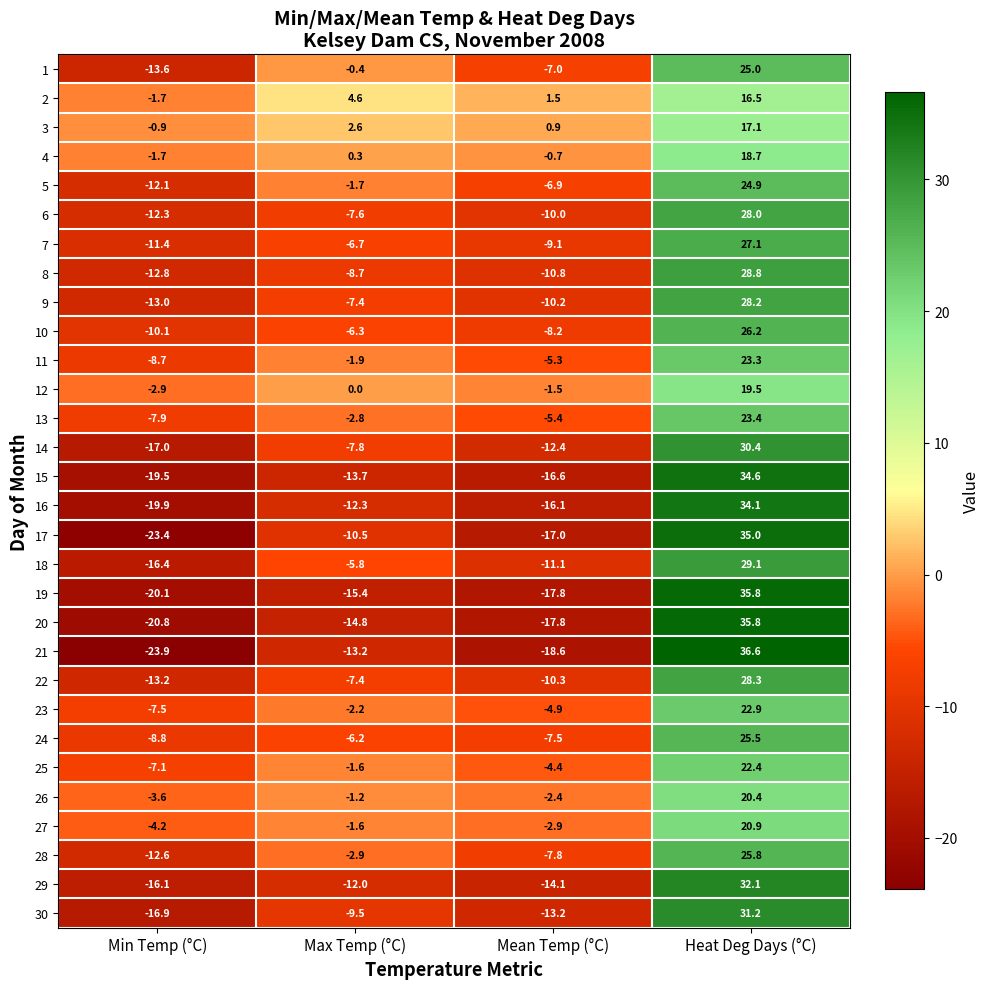

What is the average value of the 13 series?

1.8